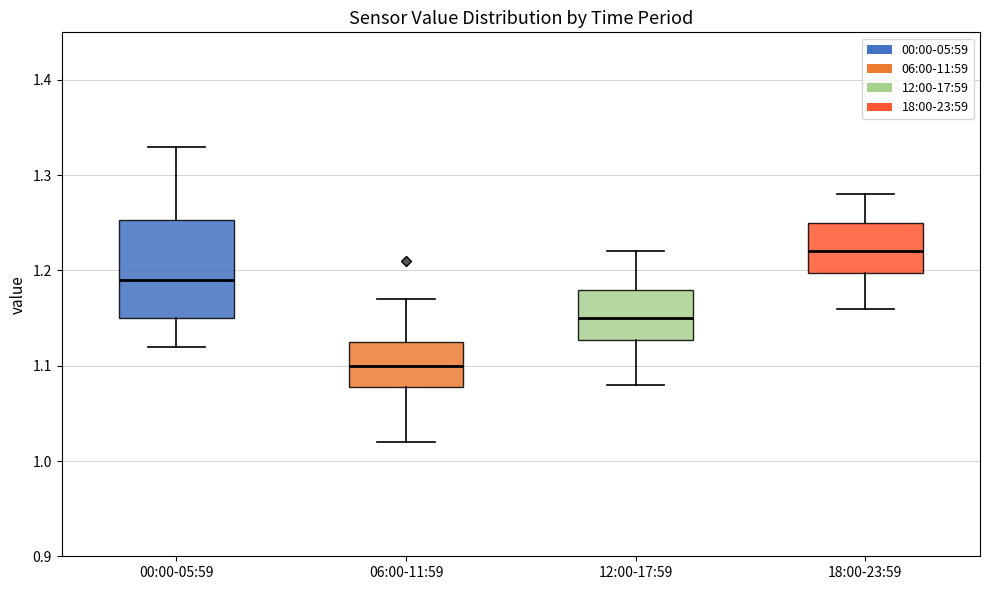

Reading left to right, transcribe this box plot: for each box, give where its median line is, the range the box spans, and where its two whiskers end, as read against the y-axis. The values are not printed on the chart, so give them approximately, as read against the axis.

00:00-05:59: median 1.19, box 1.15 to 1.25, whiskers 1.12 to 1.33
06:00-11:59: median 1.10, box 1.08 to 1.13, whiskers 1.02 to 1.17
12:00-17:59: median 1.15, box 1.13 to 1.18, whiskers 1.08 to 1.22
18:00-23:59: median 1.22, box 1.20 to 1.25, whiskers 1.16 to 1.28